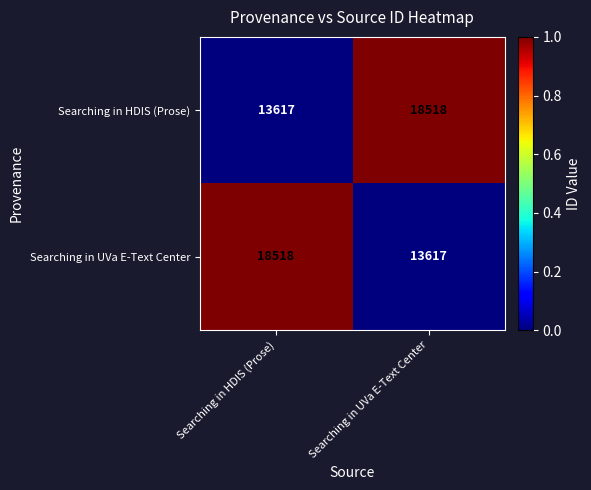

The Searching in UVa E-Text Center series shows 5502 at Searching in UVa E-Text Center. True or false?

False